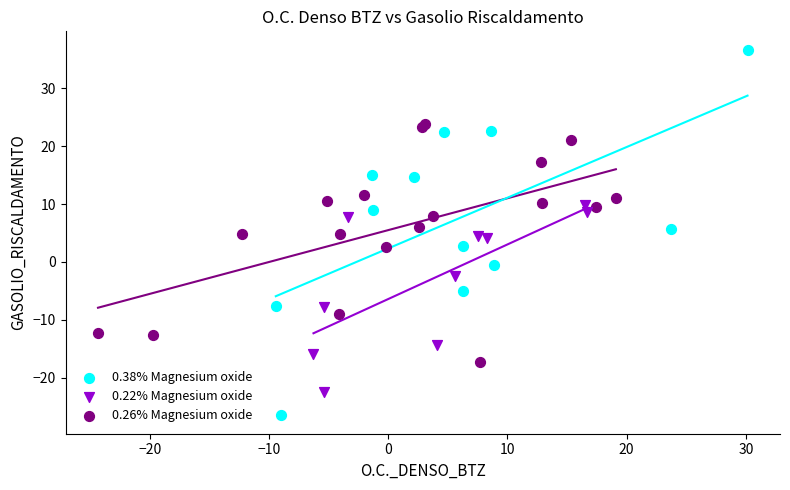

Which series reaches the maximum Y coordinate?

0.38% Magnesium oxide